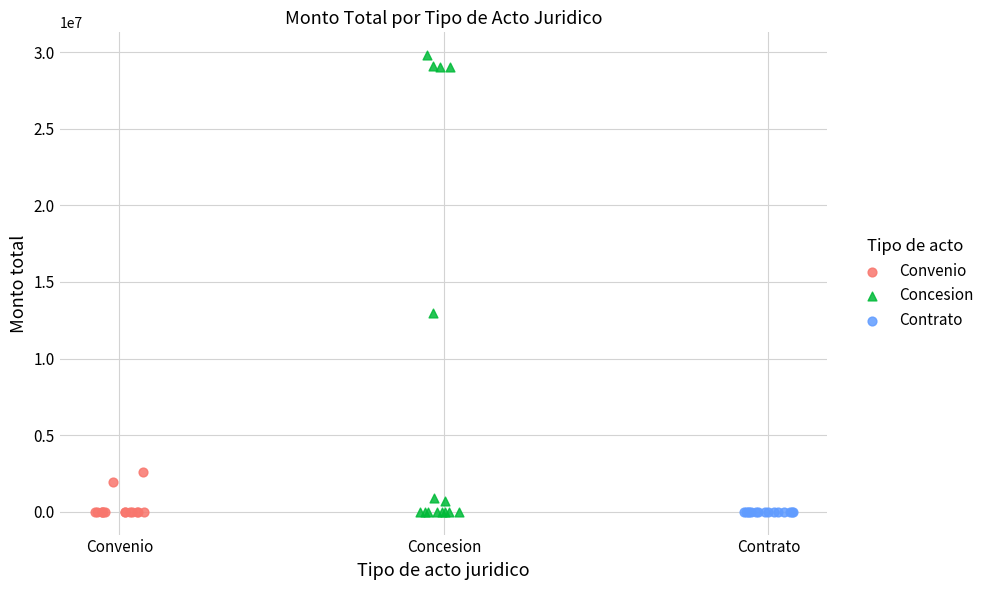

Which series contains the highest Y value?

Concesion